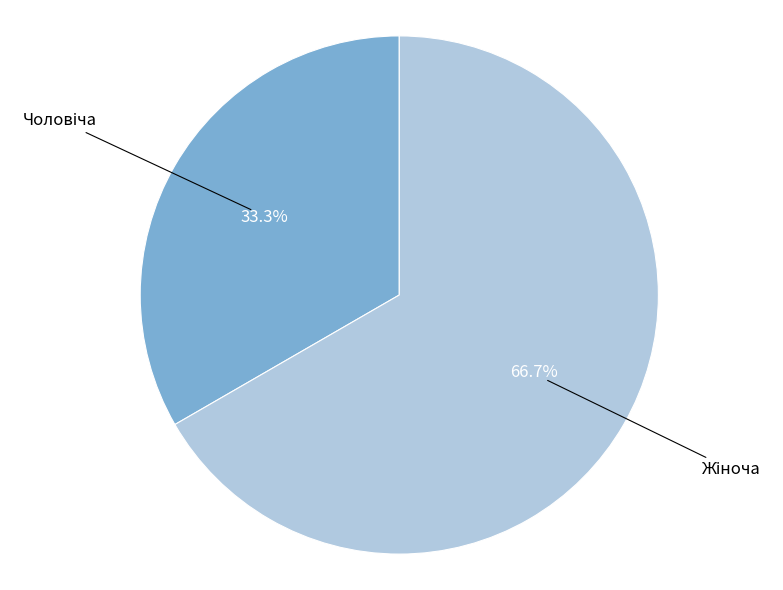

Is there any slice that represents more than half of the pie?

Yes